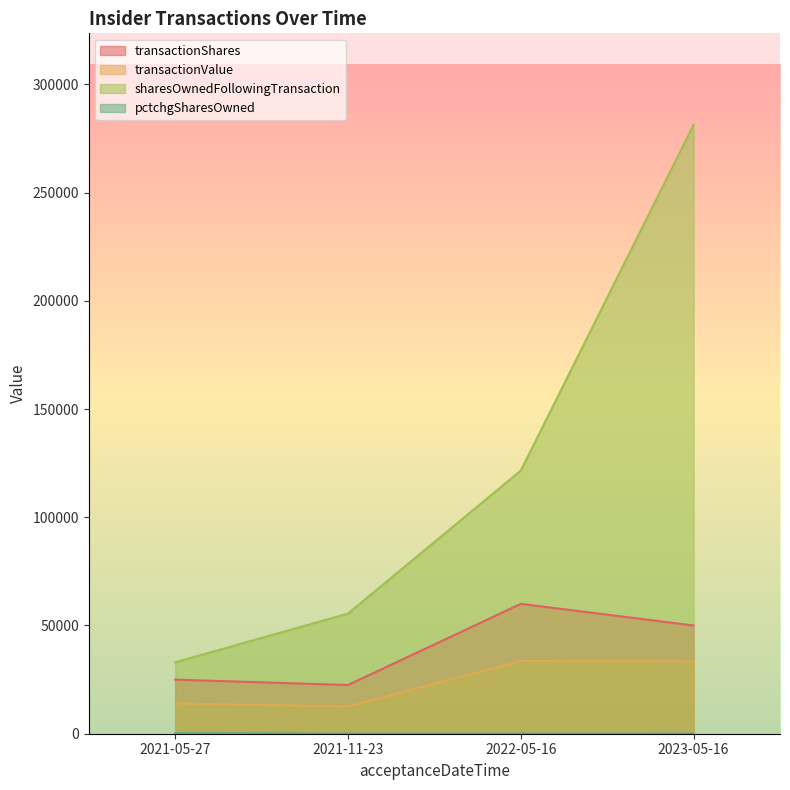

What is the sum of the transactionValue values at 2022-05-16 and 2021-11-23?

46200